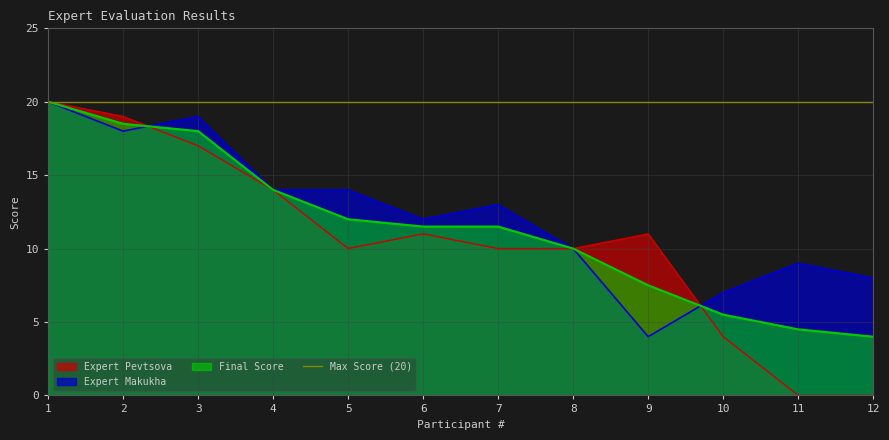

True or false: Expert Pevtsova has more than 1 points higher than both neighbors.

True